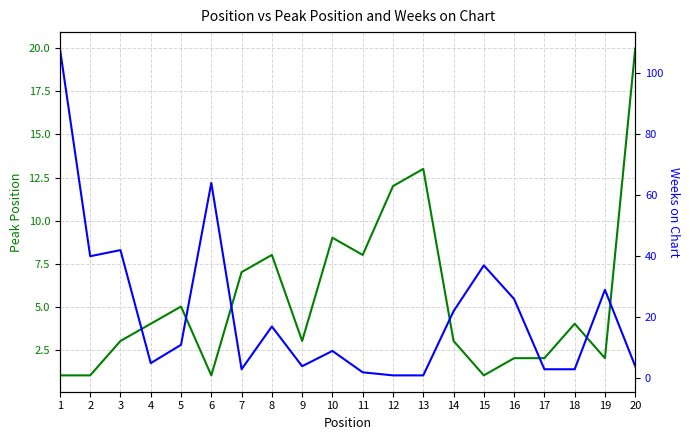

What is the value of the Weeks on Chart point at the 19th from the left?

29